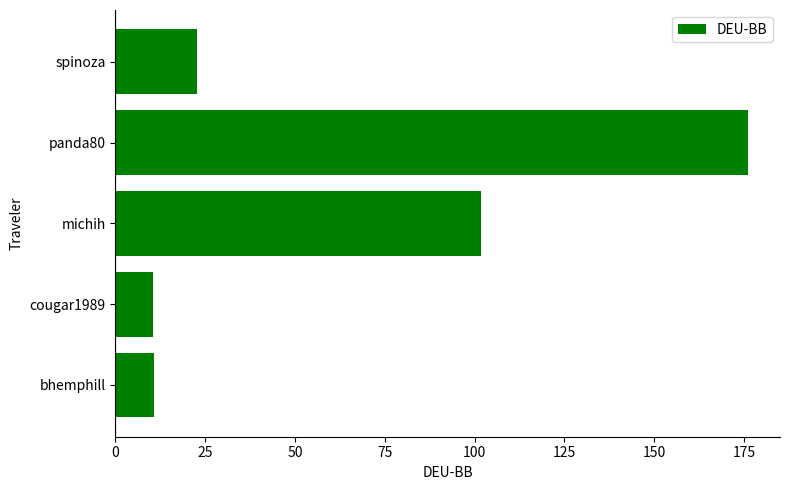

Is it true that the value at cougar1989 is 10.5?

True